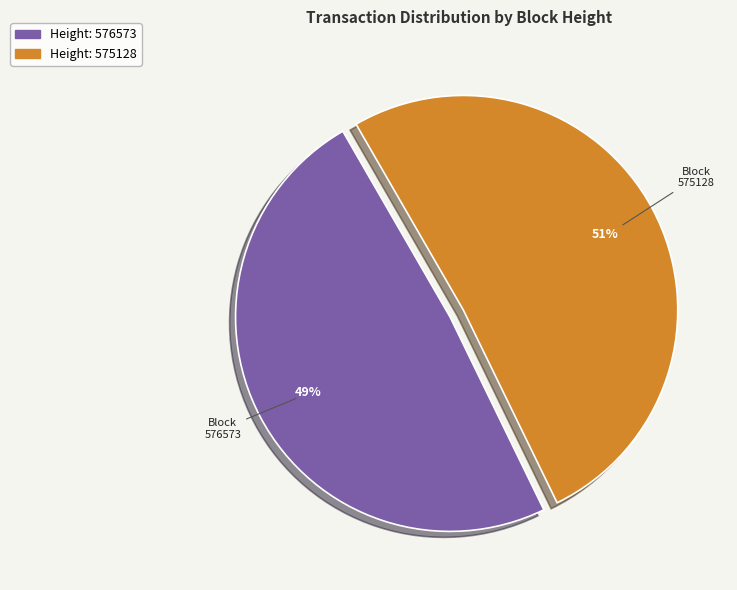

To the nearest percent, what is the difference between the largest and smallest slice percentages?

2%